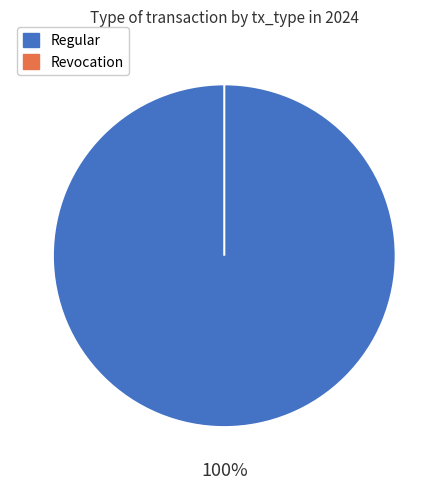

What percentage is the Regular slice, to the nearest percent?

100%